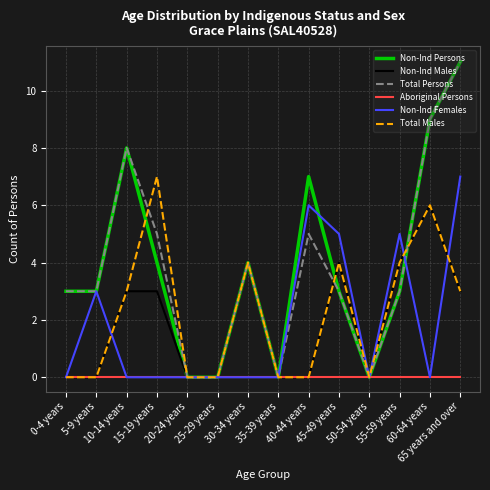

What is the highest value of the Total Persons series?

11